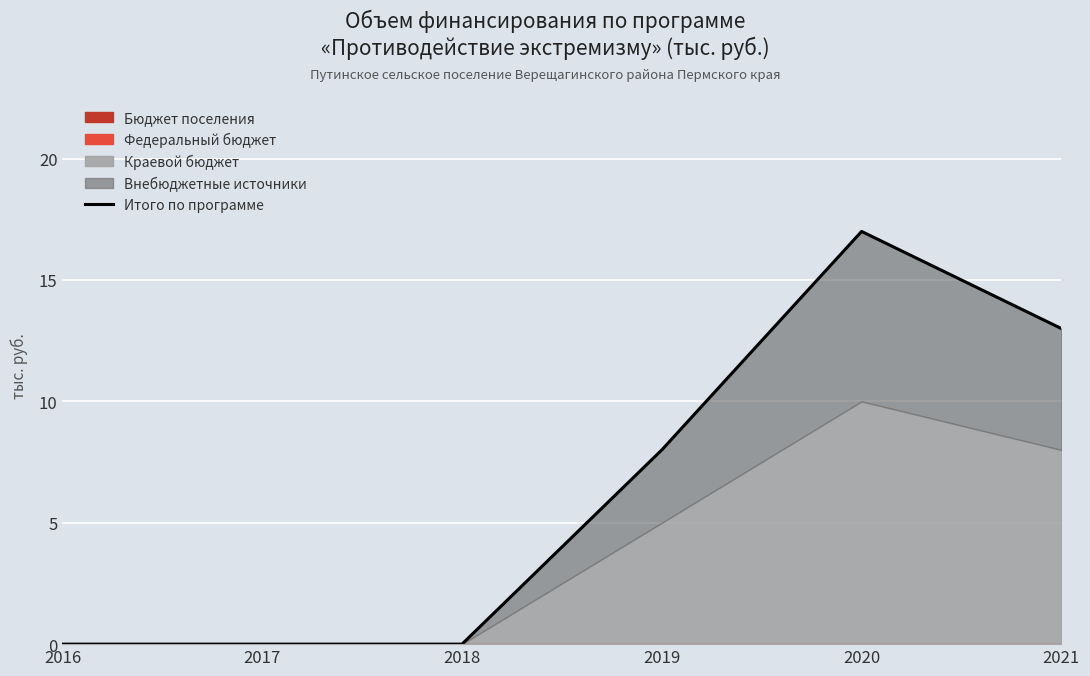

Reading right to left, what are all the values shown in this chart?

13	17	8	0	0	0